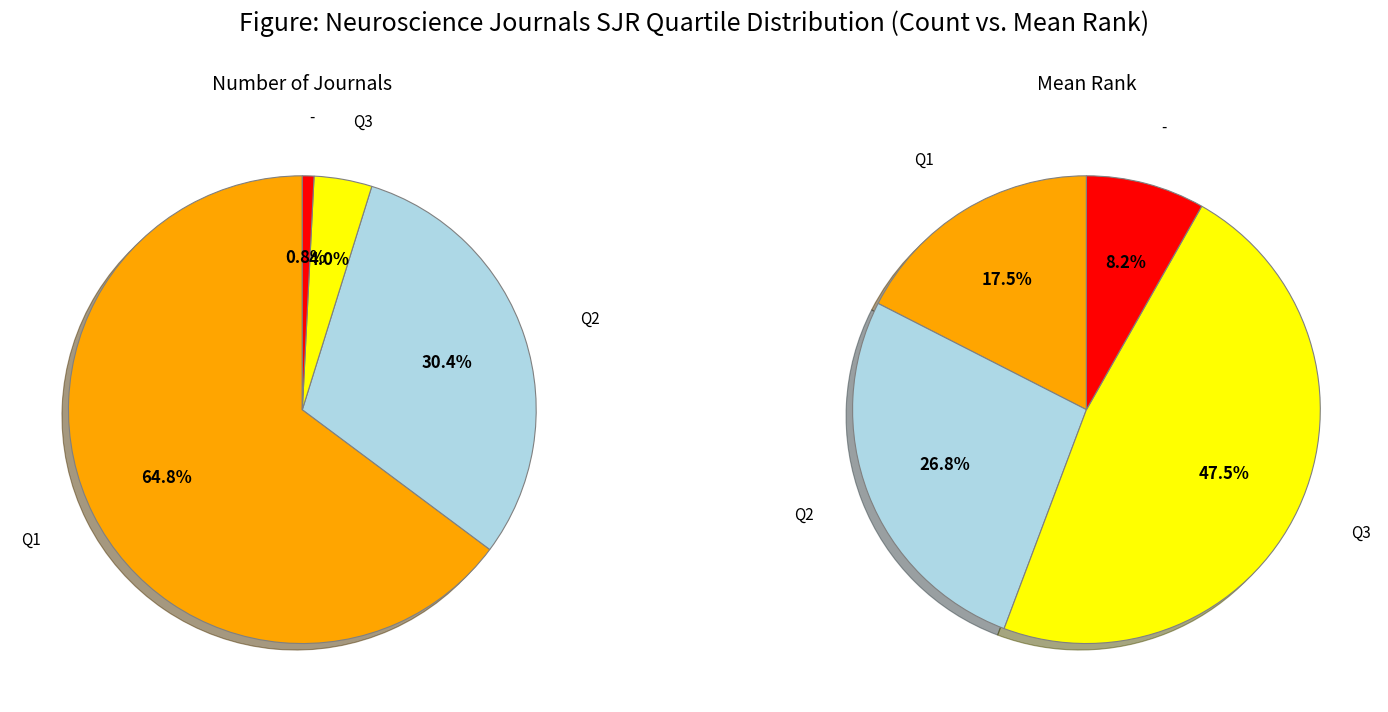

What is the change in value from Q3 to -?

-4